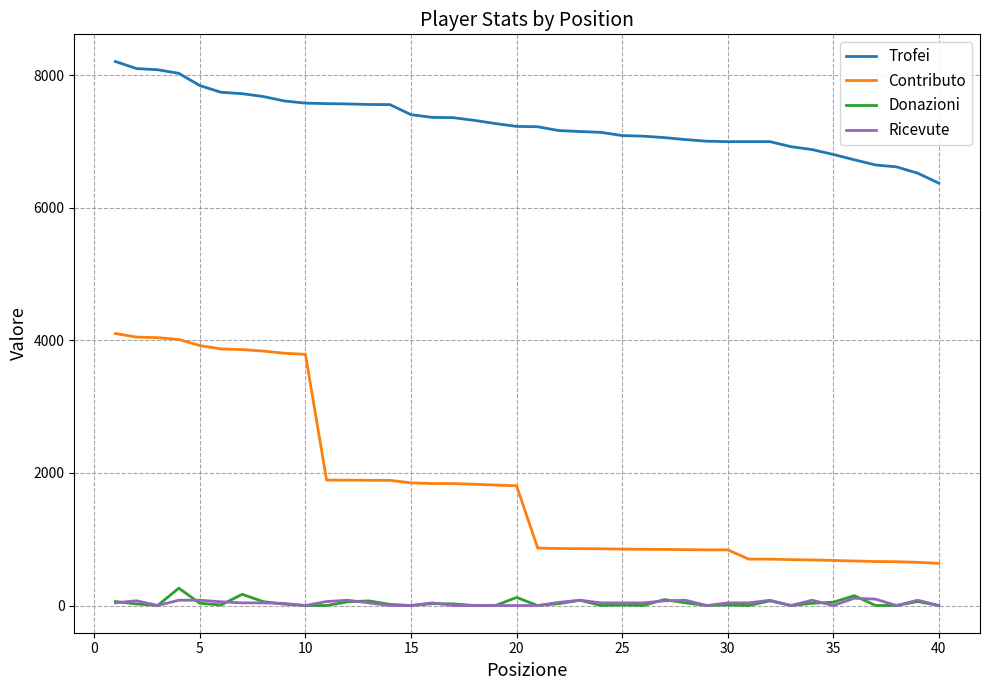

True or false: Contributo and Trofei intersect in this chart.

False